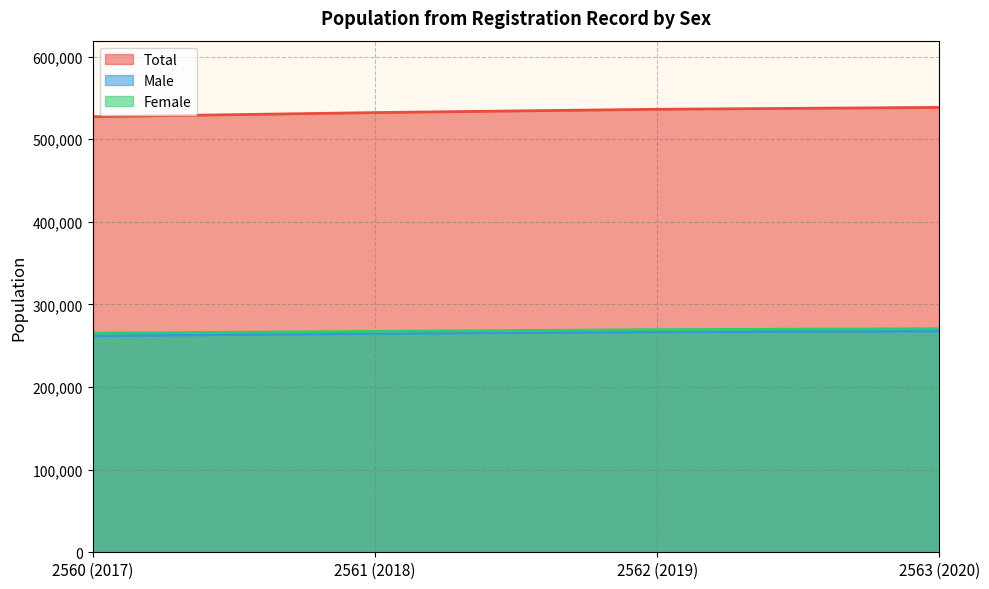

Rank the series by their maximum value, from lowest to highest.

Male, Female, Total